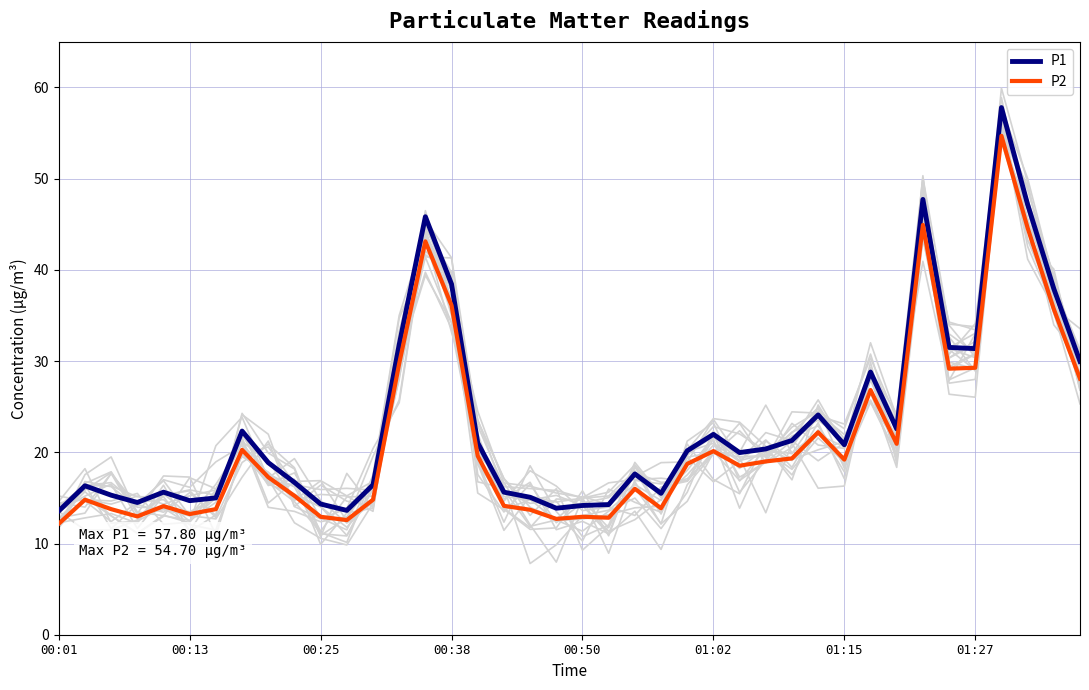

True or false: P2 and P1 cross at least once.

False